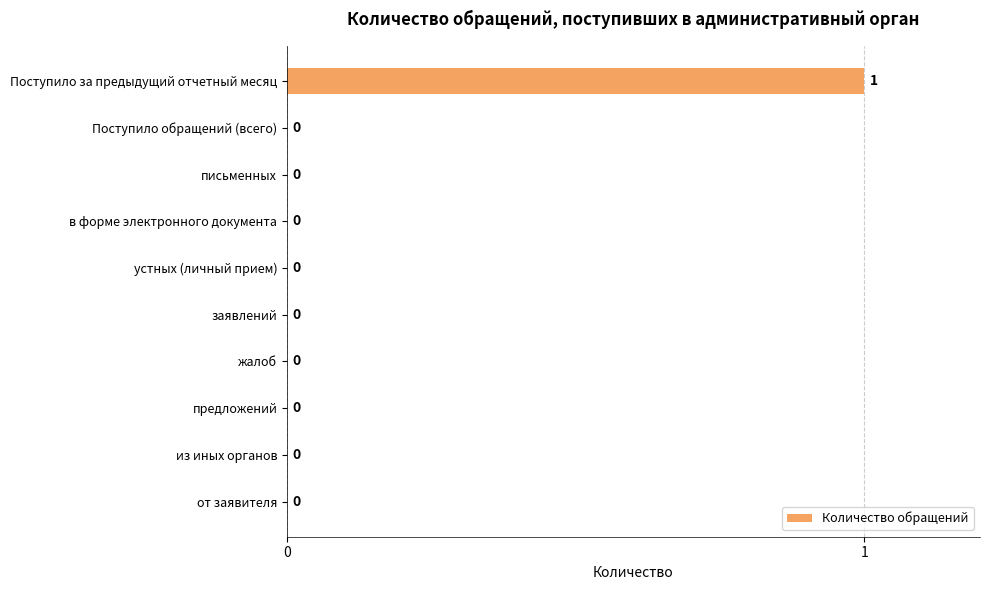

Are the bars grouped side by side (vs. stacked)?

No